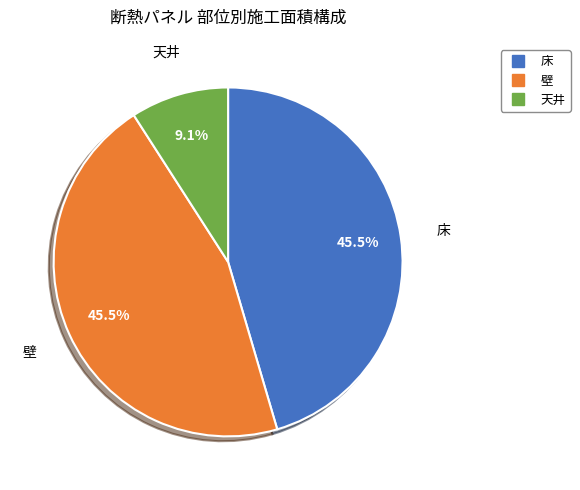

Which category has the smallest portion of the pie?

天井